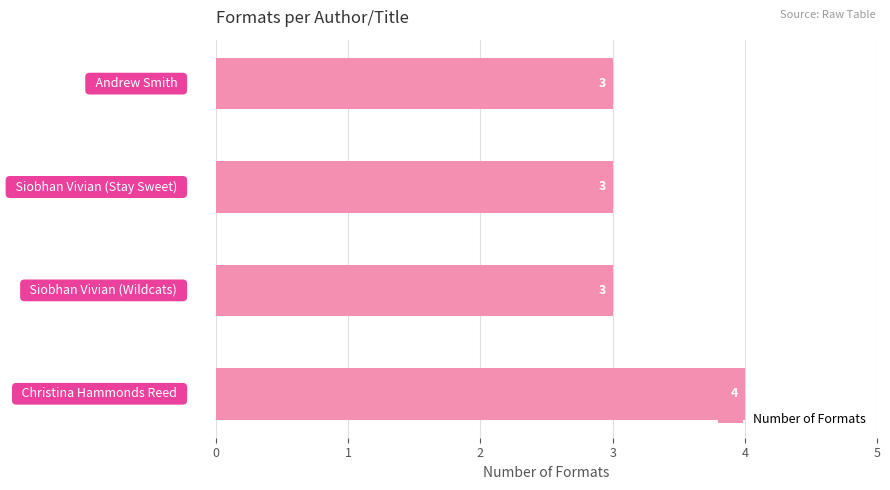

What is the average value?

3